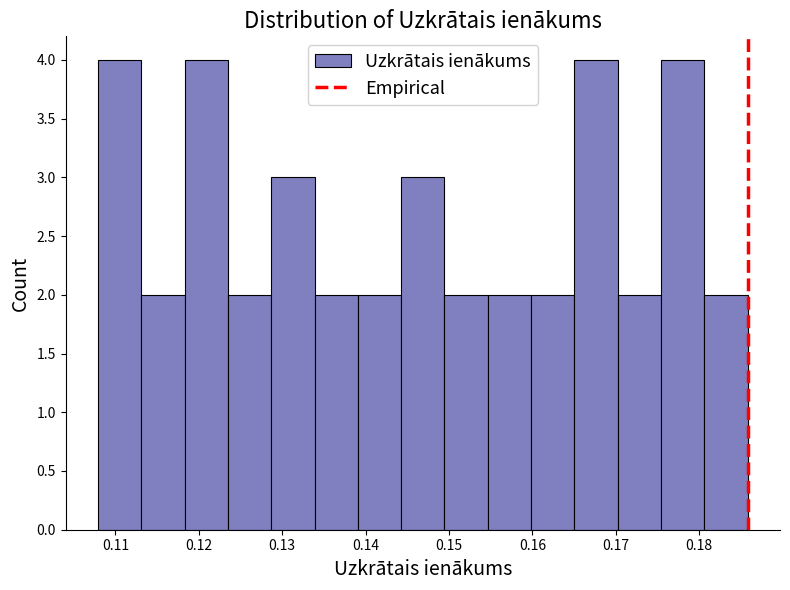

What is the height of the bar covering 0.165 to 0.170 on the x-axis? Neither the bar edges nor the heights are printed on the chart, so give them approximately, as read against the axes.

4